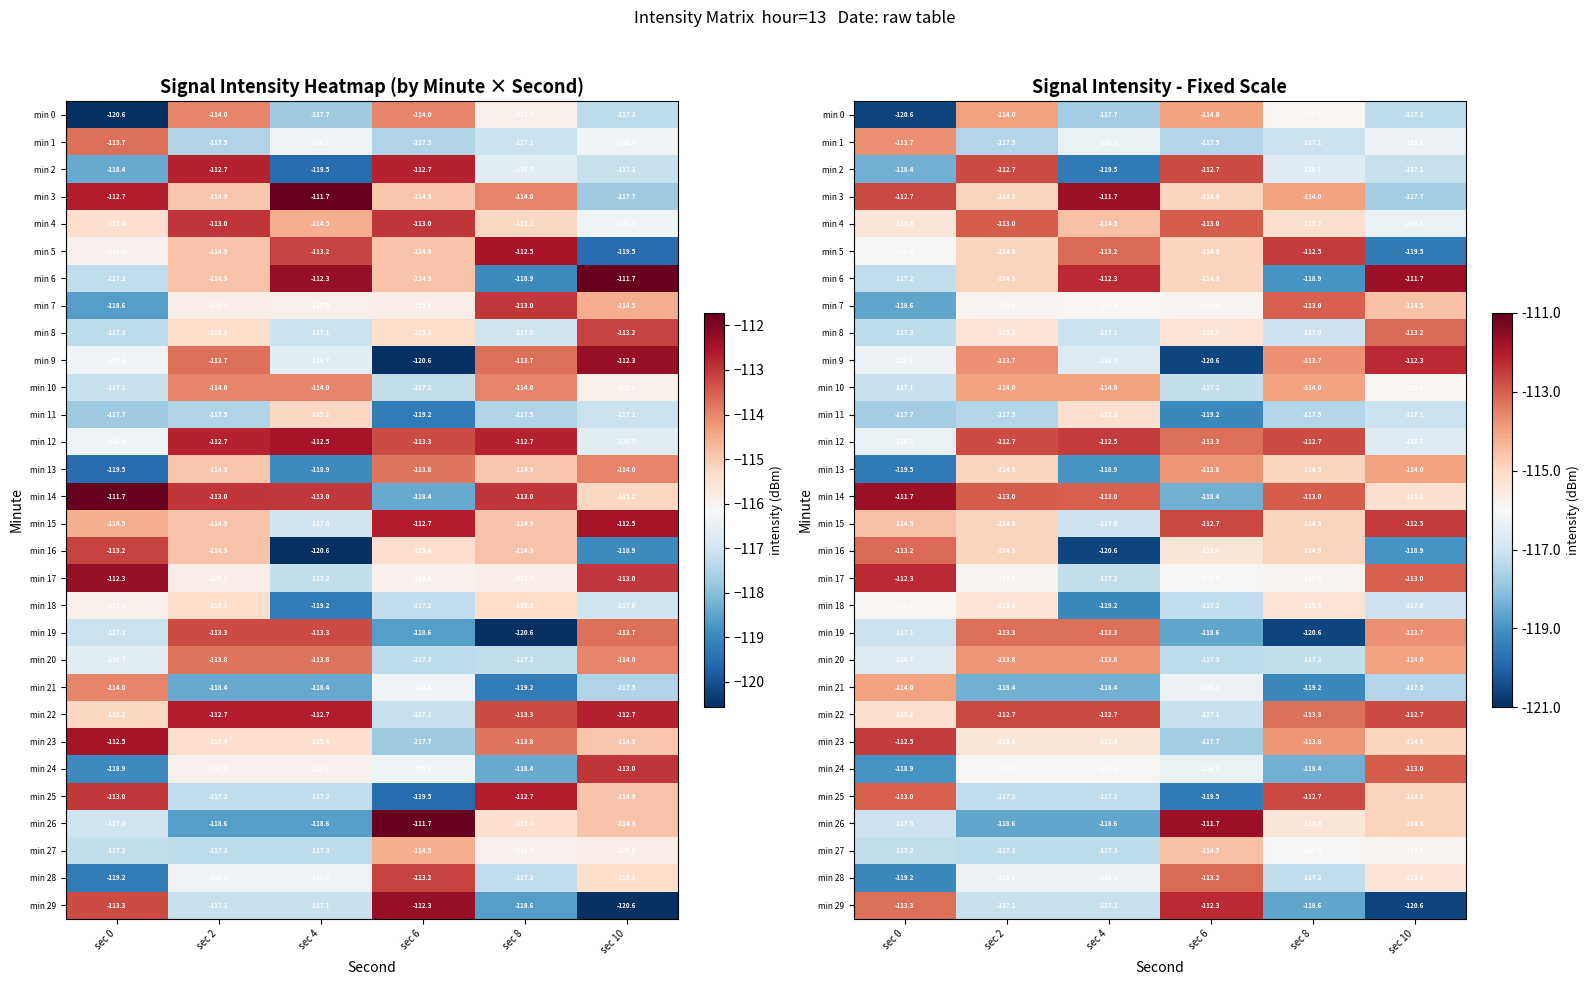

Which category has the highest value in the min 1 series?

sec 0